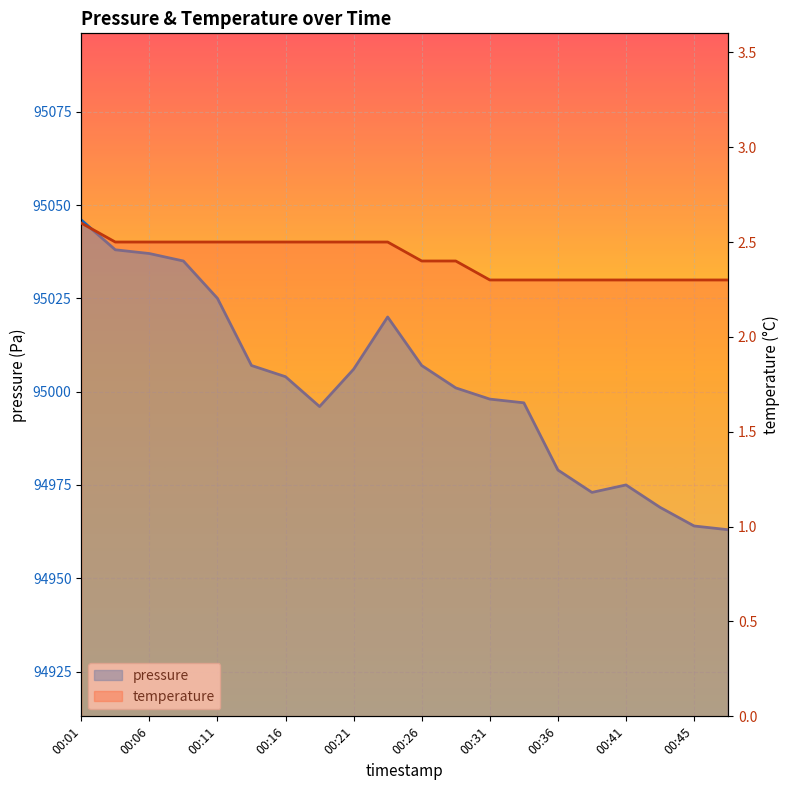

True or false: temperature has more than 0 points higher than both neighbors.

False